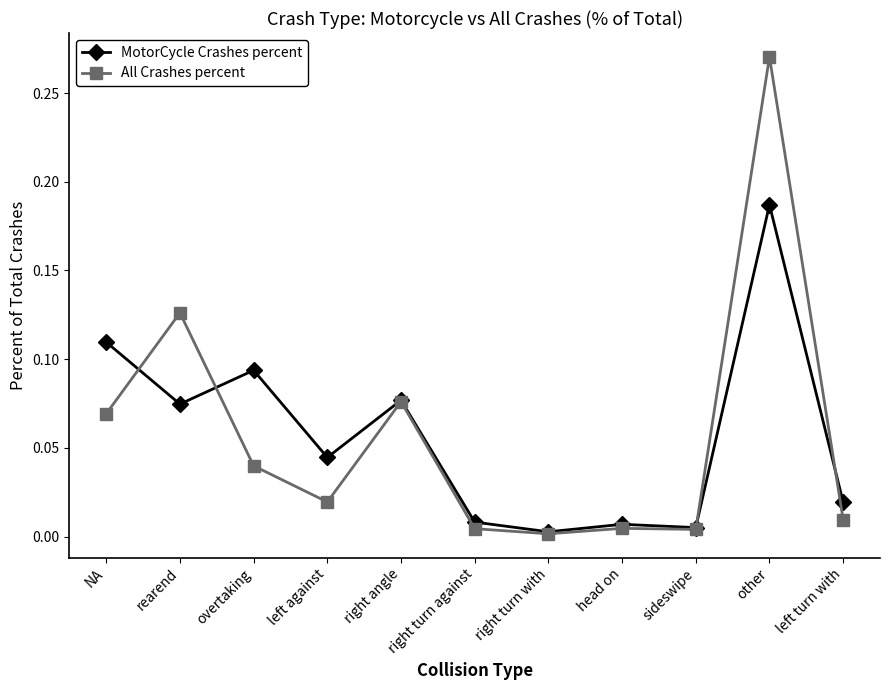

At other, list the series in order from smallest to largest.

MotorCycle Crashes percent, All Crashes percent